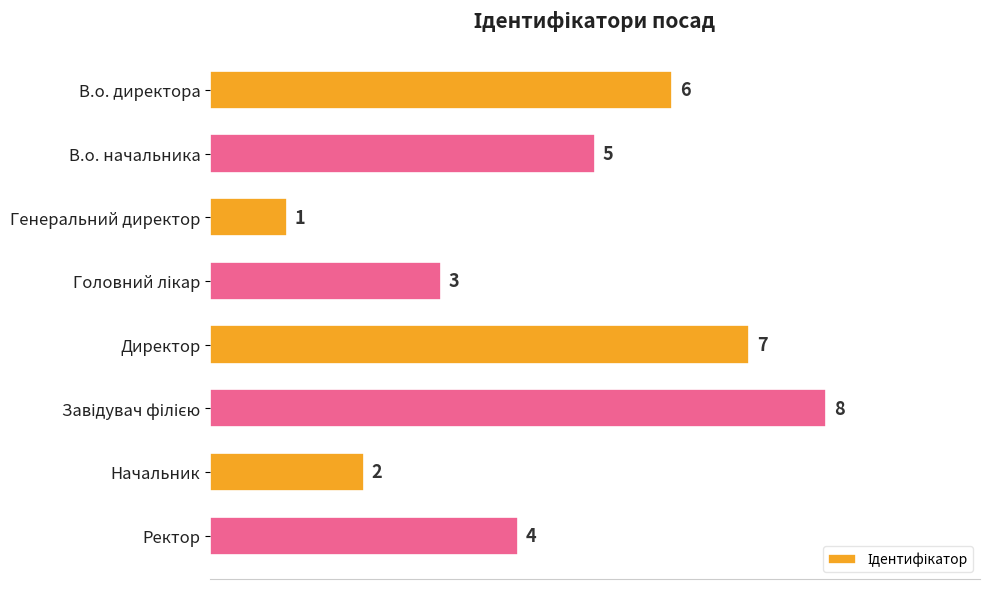

What is the difference between the maximum and second lowest values?

6